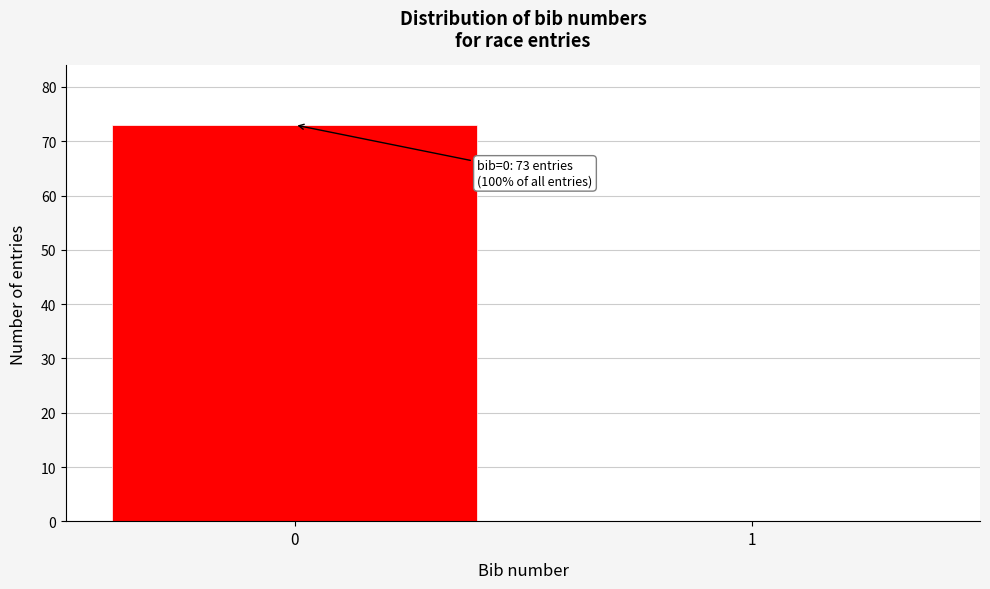

Reading right to left, what are all the values shown in this chart?

1=0	0=73